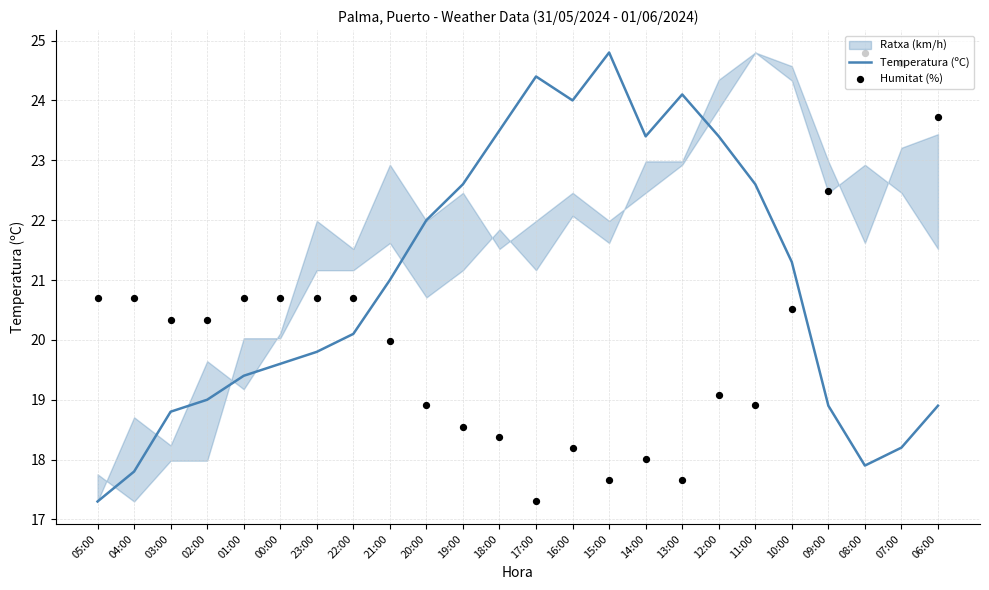

Which category has the highest value in the Temperatura (ºC) series?

15:00